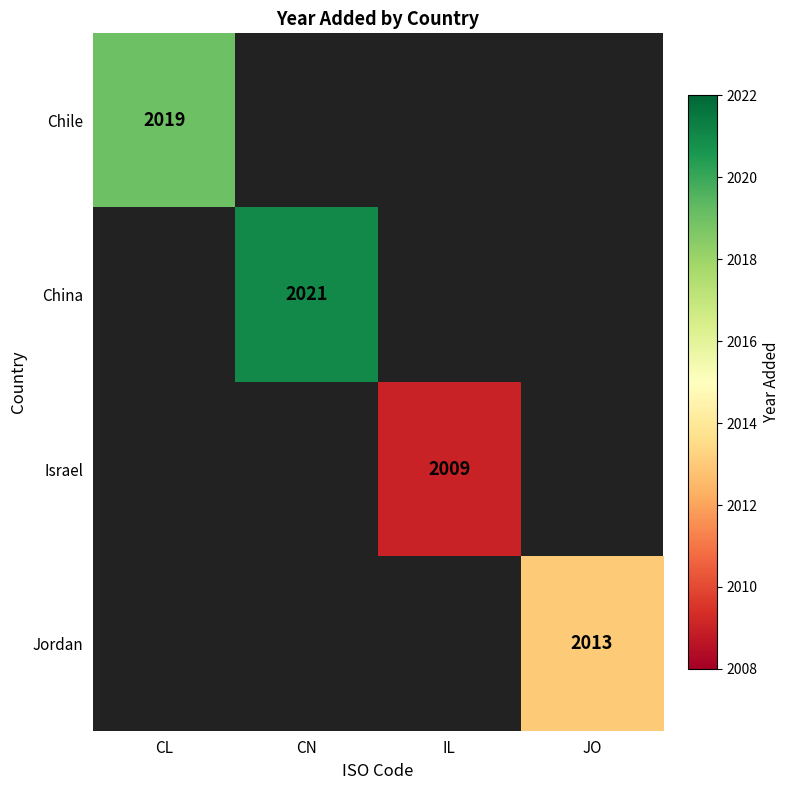

True or false: China has a value of 2021 at CN.

True